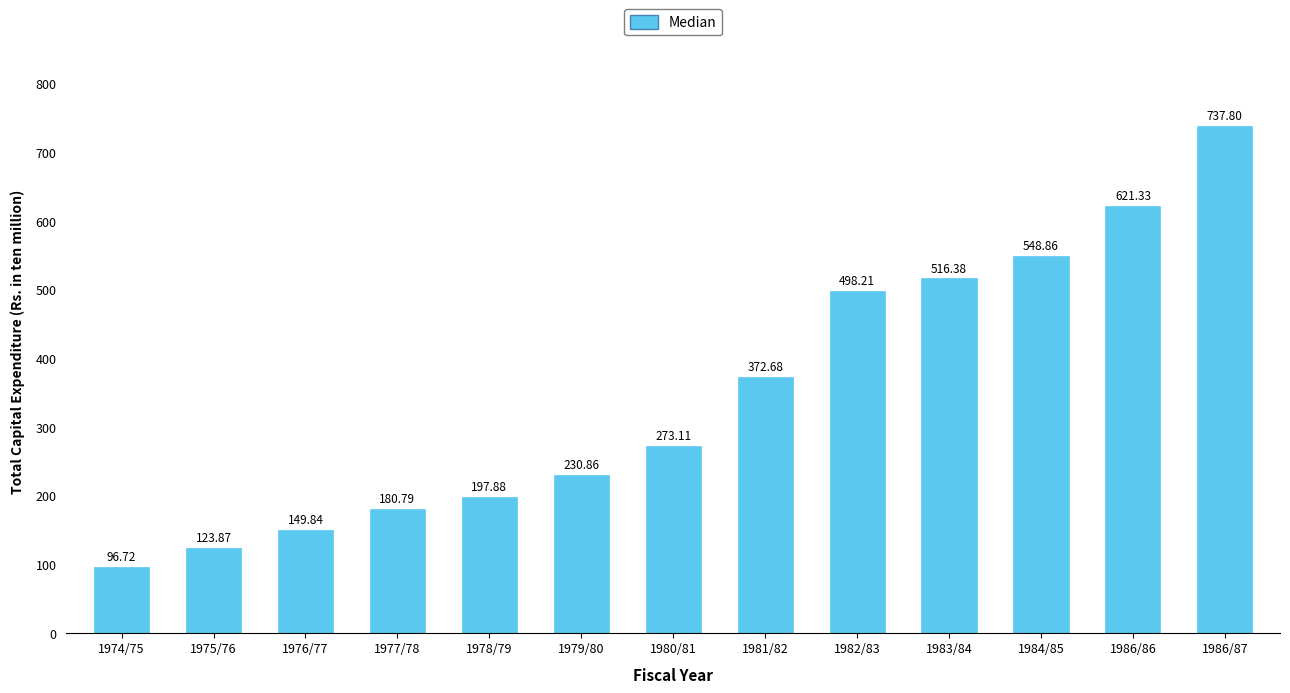

Count the number of values greater than 273.

7